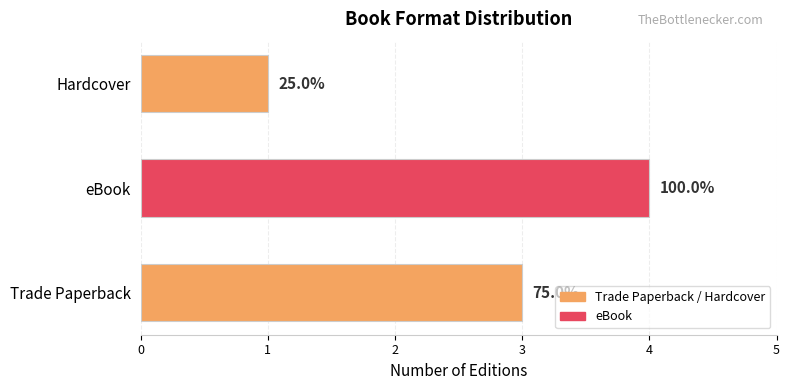

Does the chart contain any negative values?

No